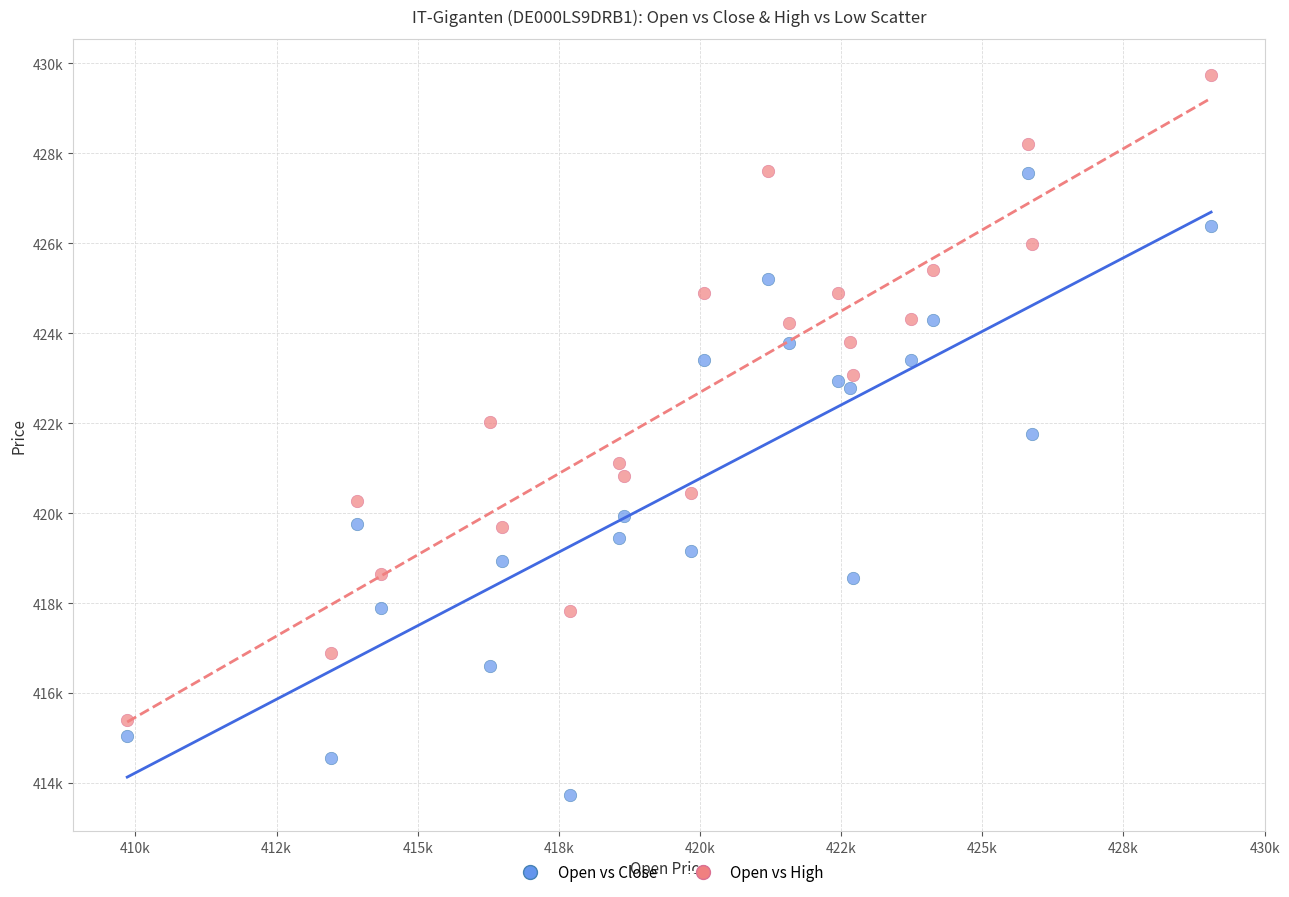

Which series reaches the maximum Y coordinate?

Open vs High